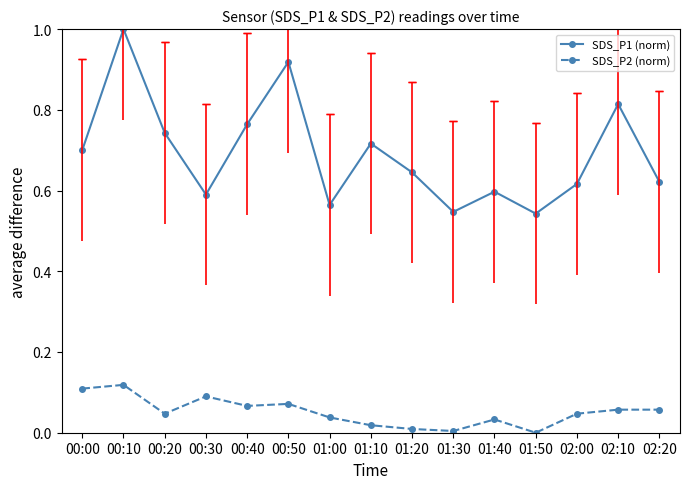

At which category does the chart reach its minimum across all series?

01:50